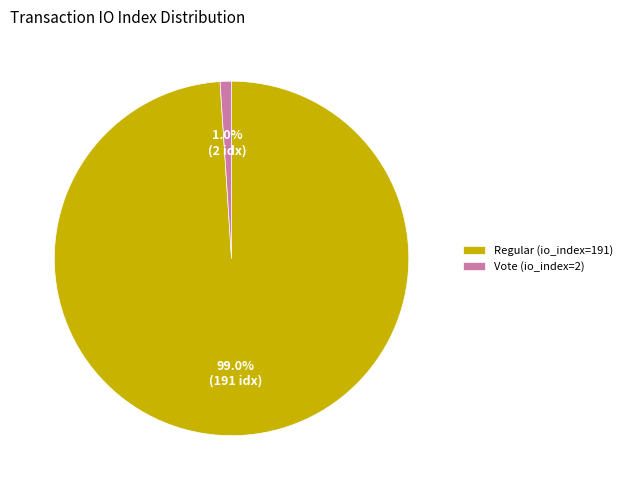

Rank the categories by value from highest to lowest.

Regular (io_index=191), Vote (io_index=2)